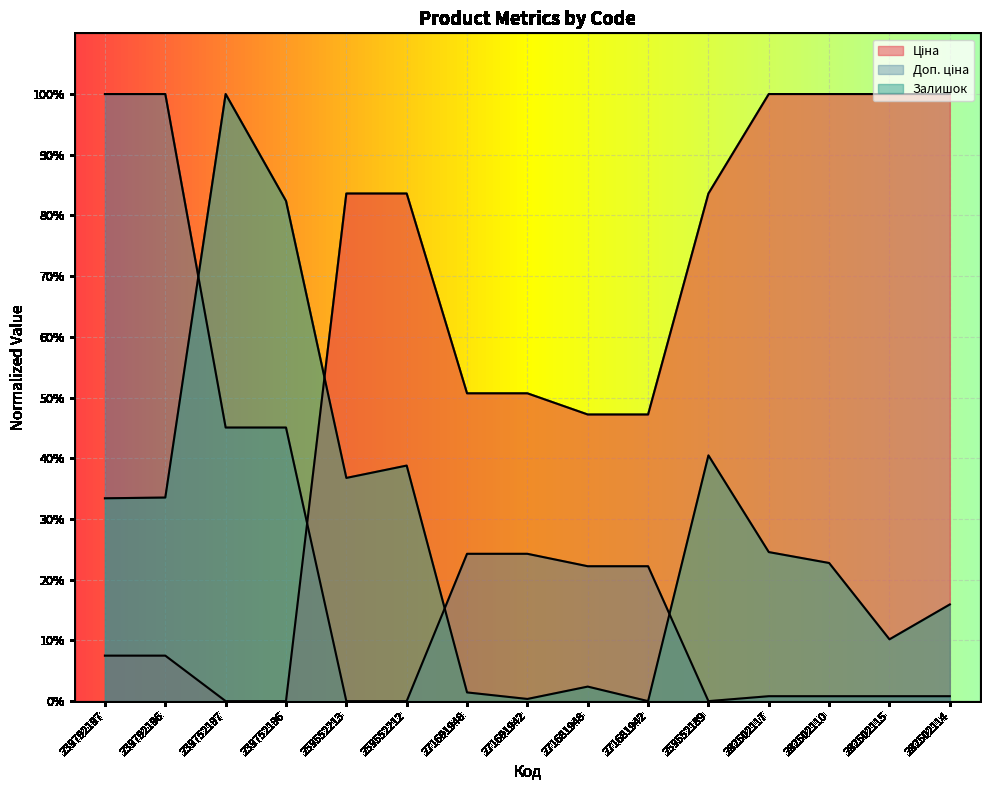

Does the chart display data point markers on the line(s)?

No